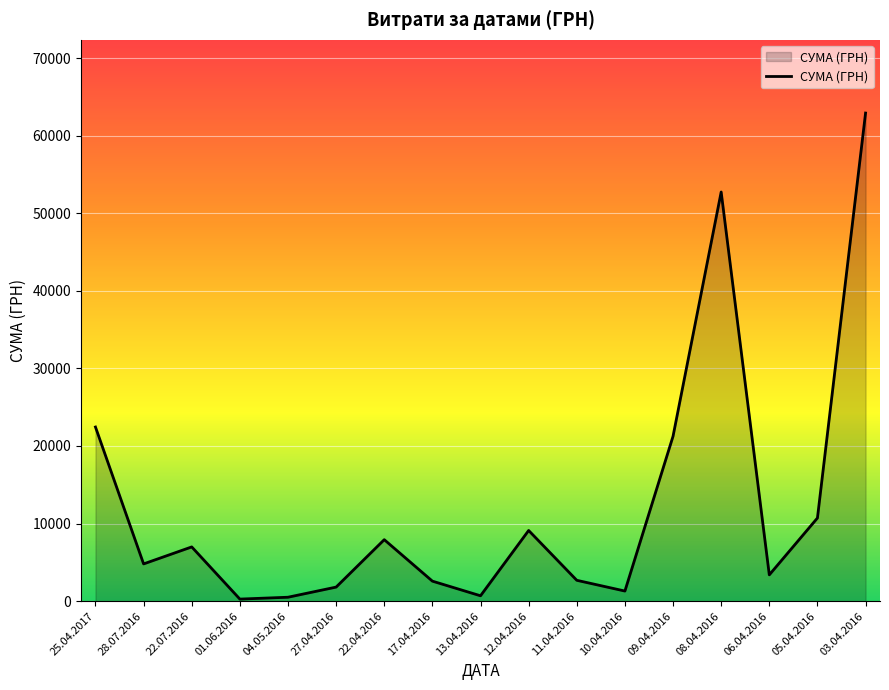

How many lines are shown in the chart?

1